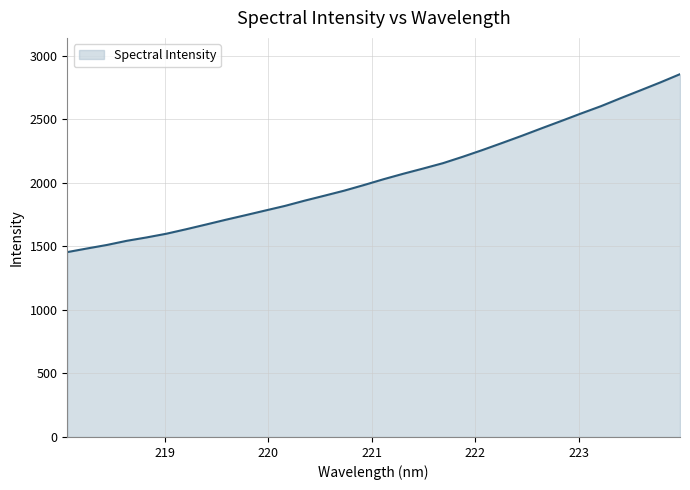

What is the maximum value shown in the chart?

2856.8